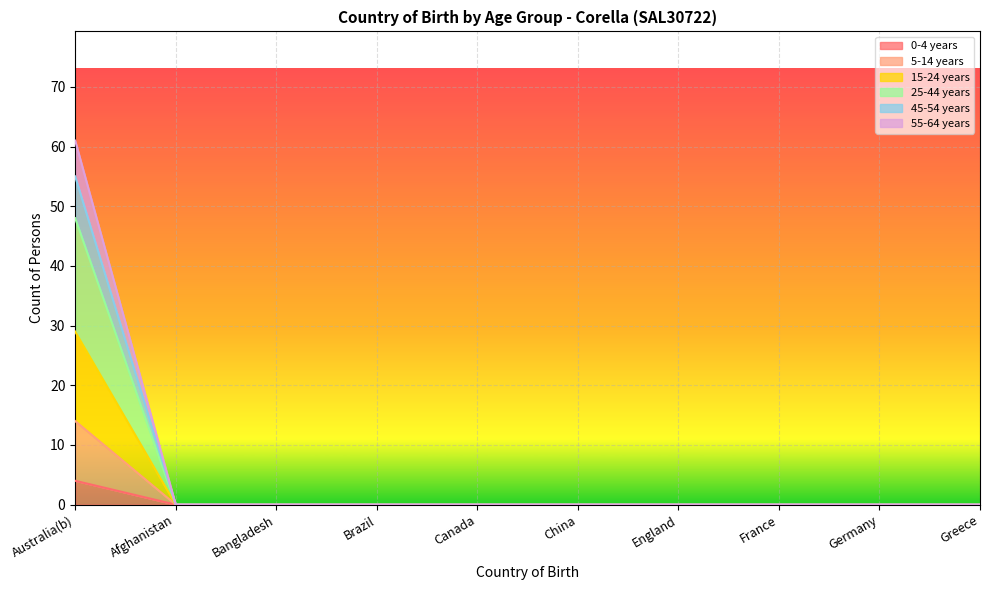

At which label is 55-64 years closest to 24?

Australia(b)